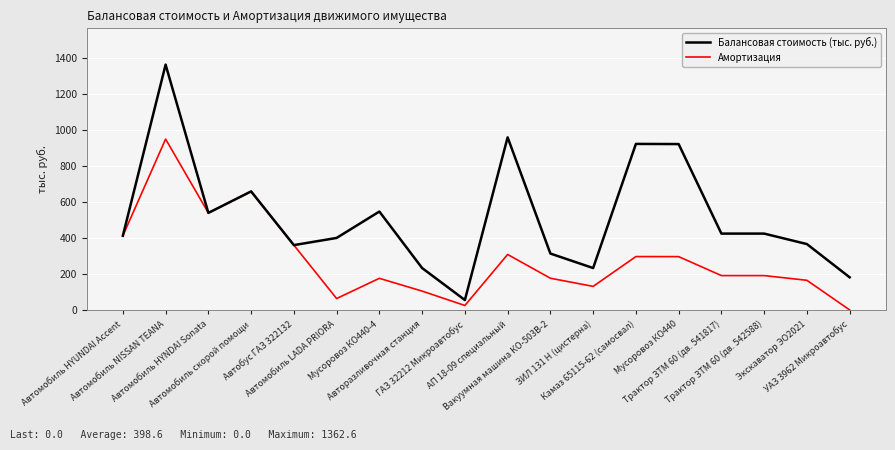

Which series has the largest total across all categories?

Балансовая стоимость (тыс. руб.)